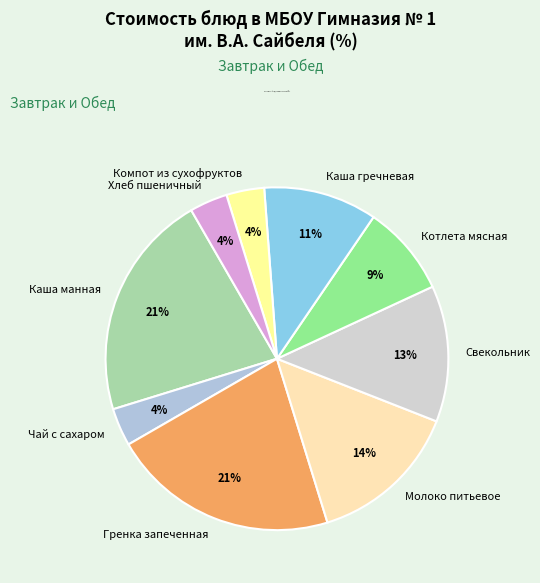

Does Гренка запеченная account for over 50% of the chart?

No